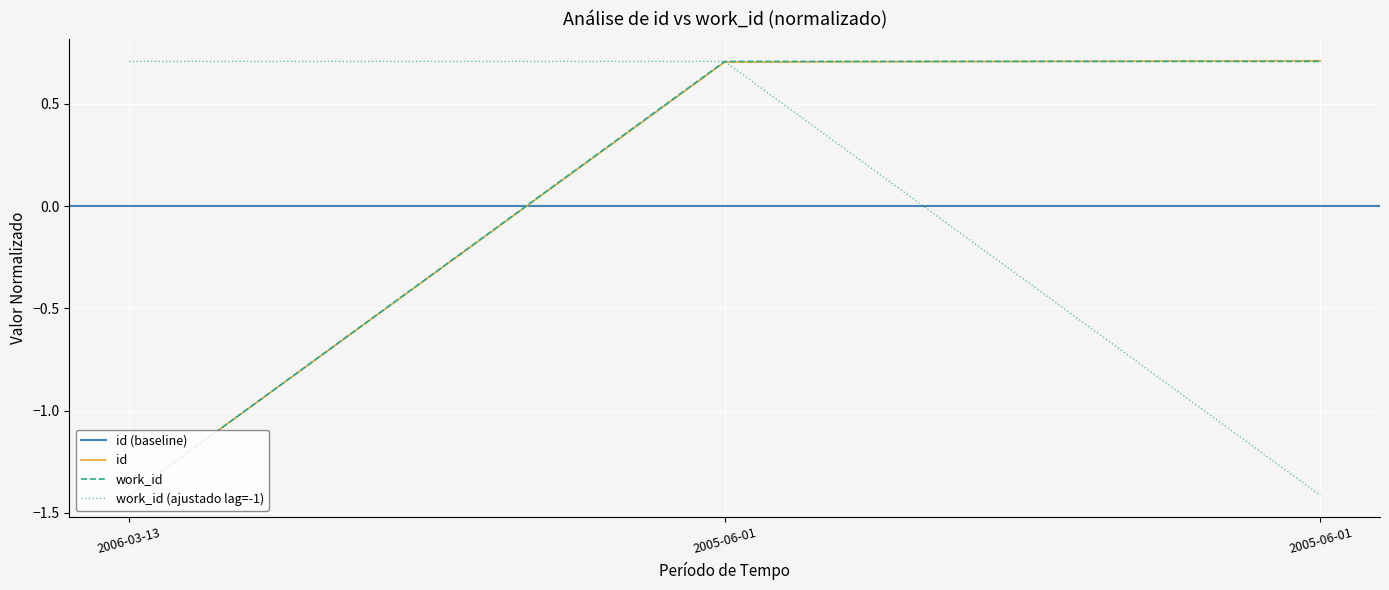

At which label is id closest to 0?

2005-06-01